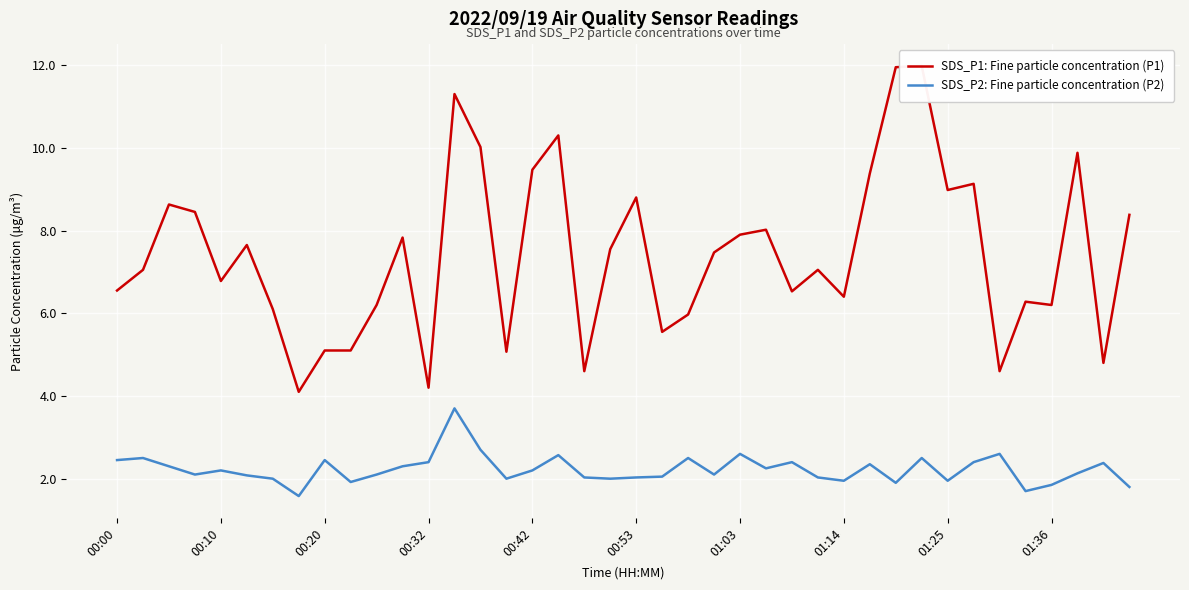

In SDS_P1: Fine particle concentration (P1), how many points are higher than both neighbors (excluding endpoints)?

12